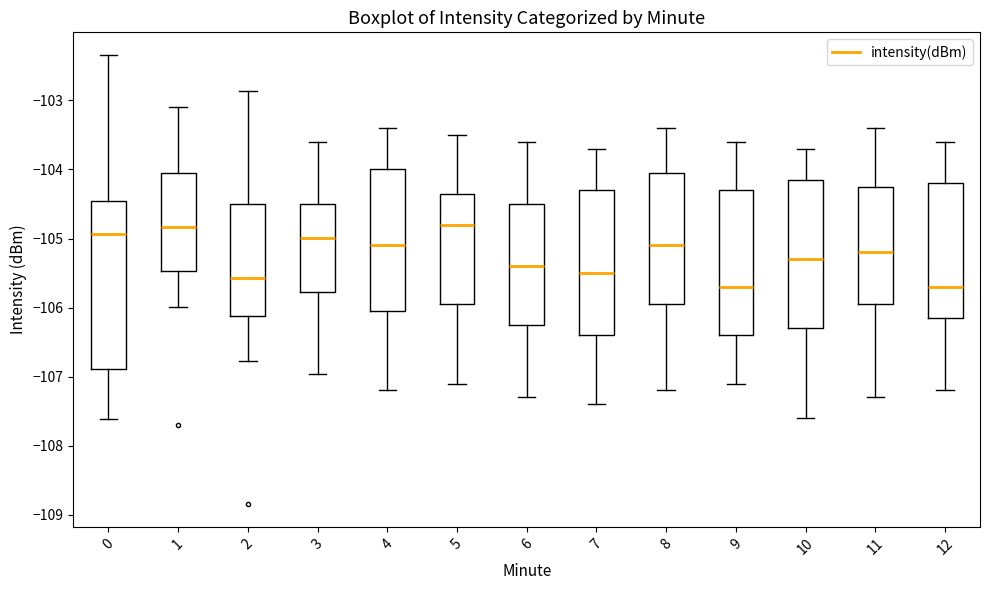

Comparing the boxes themselves (not the whiskers), which one is the tallest?

0